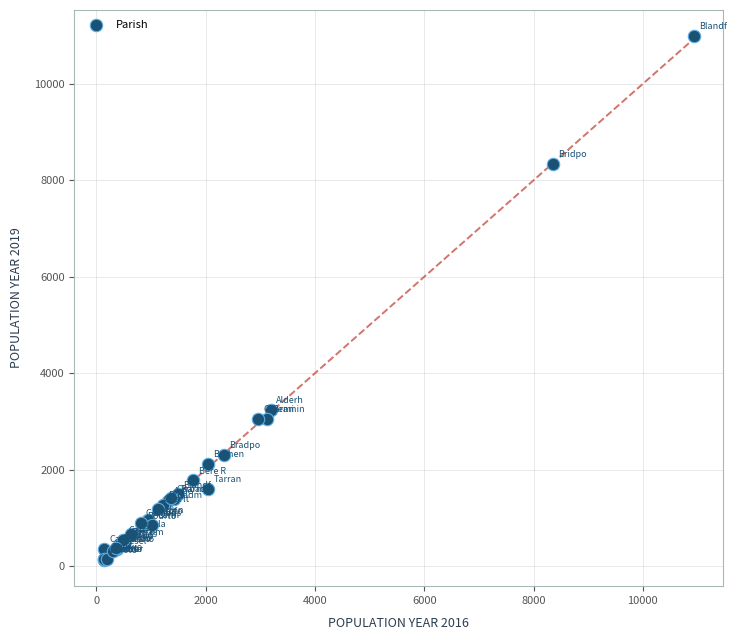

What Y value in the scatter plot is closest to 5559?

3233